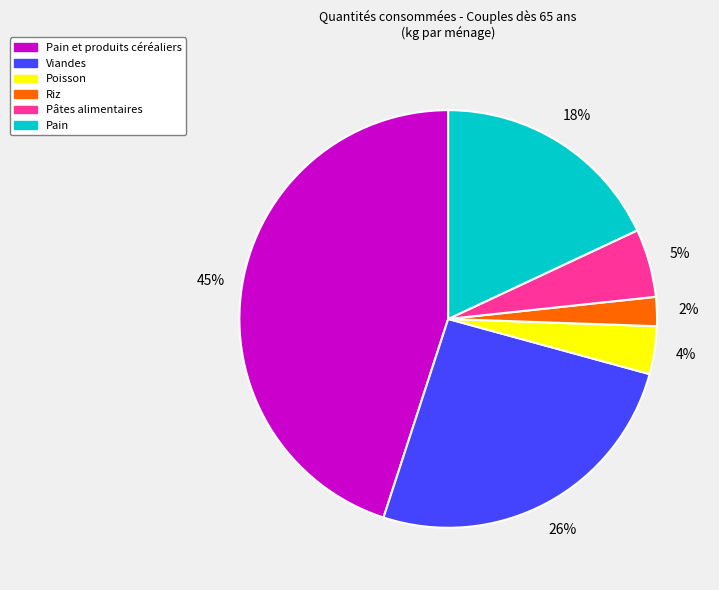

True or false: Viandes accounts for 26% of the total.

True